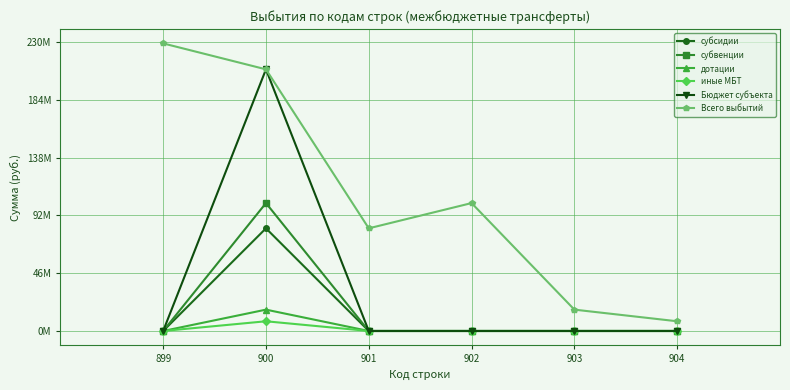

What are all the series names shown in the legend?

субсидии, субвенции, дотации, иные МБТ, Бюджет субъекта, Всего выбытий